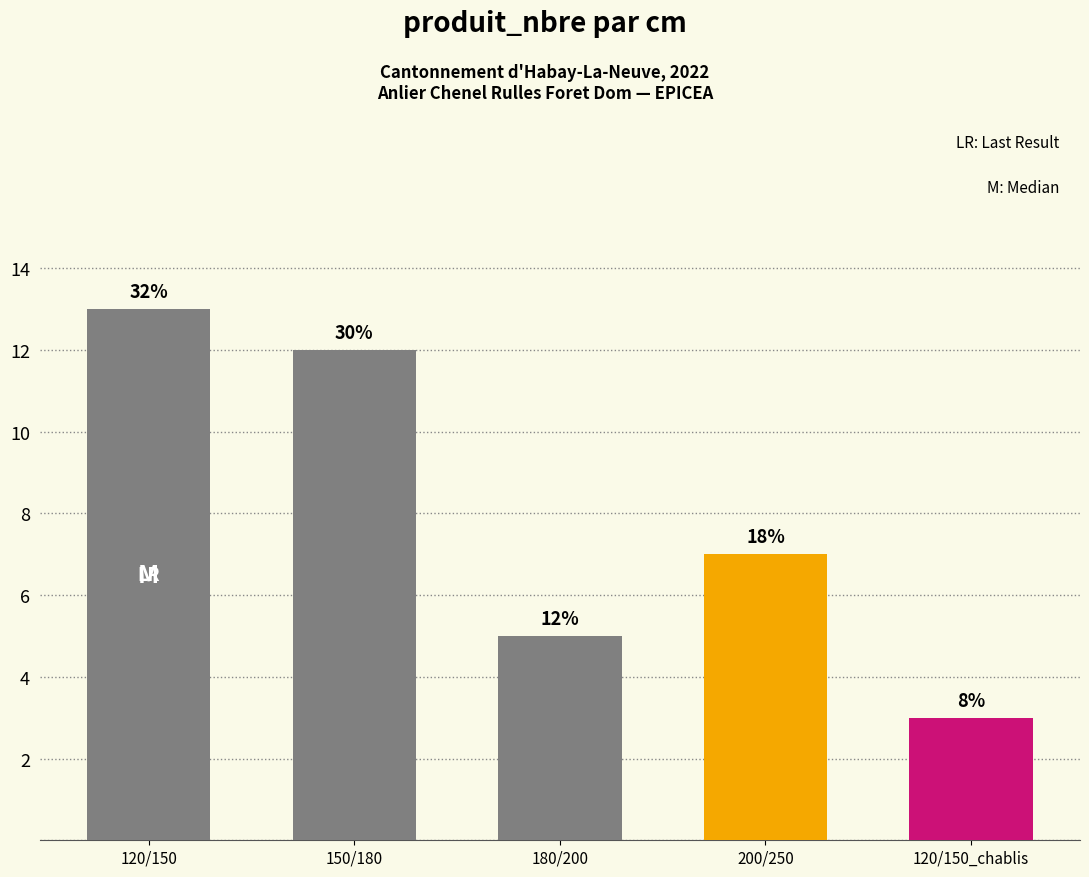

Are the bars horizontal?

No